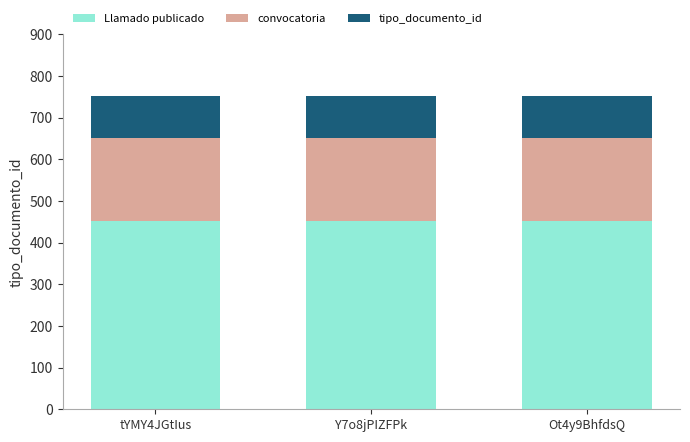

True or false: Llamado publicado has a value of 452 at Y7o8jPIZFPk.

True